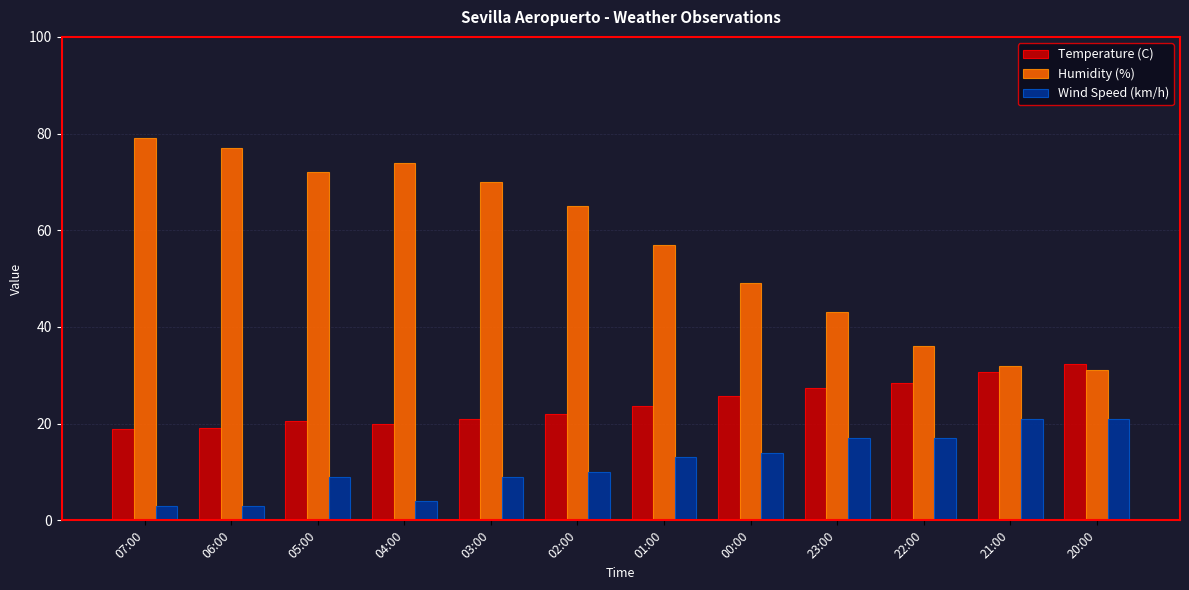

Are the bars grouped side by side (vs. stacked)?

Yes